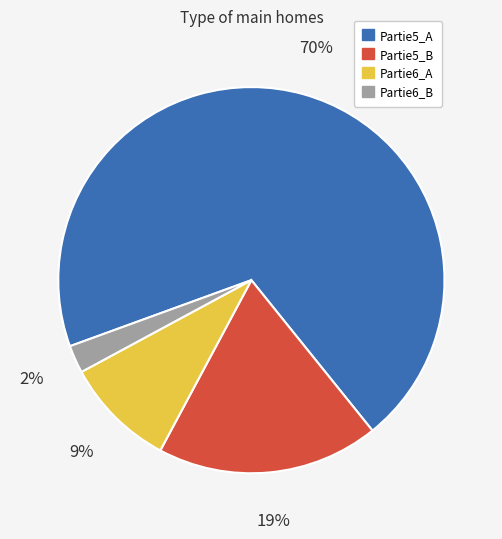

To the nearest percent, what is the combined percentage of Partie6_A and Partie5_B?

28%